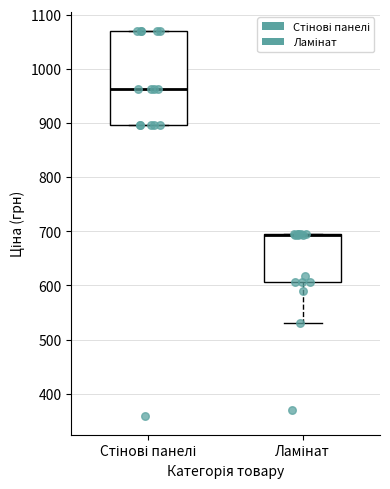

Reading left to right, read every box against the y-axis: the position of its median line, the range the box covers, and the ends of its whiskers. The values are not printed on the chart, so give them approximately, as read against the axis.

Стінові панелі: median 960, box 900 to 1070, whiskers 900 to 1070
Ламінат: median 690 (drawn on the box's upper edge), box 610 to 690, whiskers 530 to 690